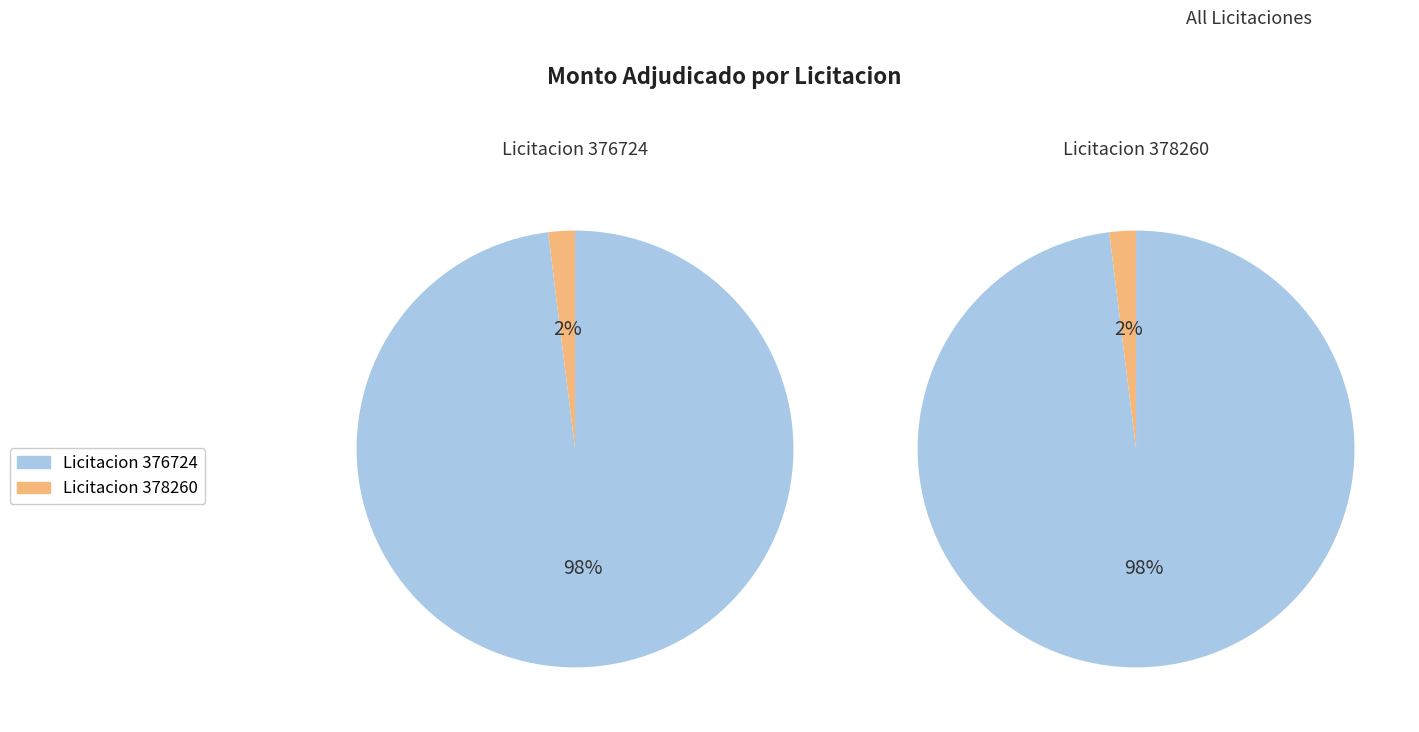

Rank the categories by value from lowest to highest.

378260-grupo-san-rafael-s-a-1, 376724-grupo-san-rafael-s-a-1